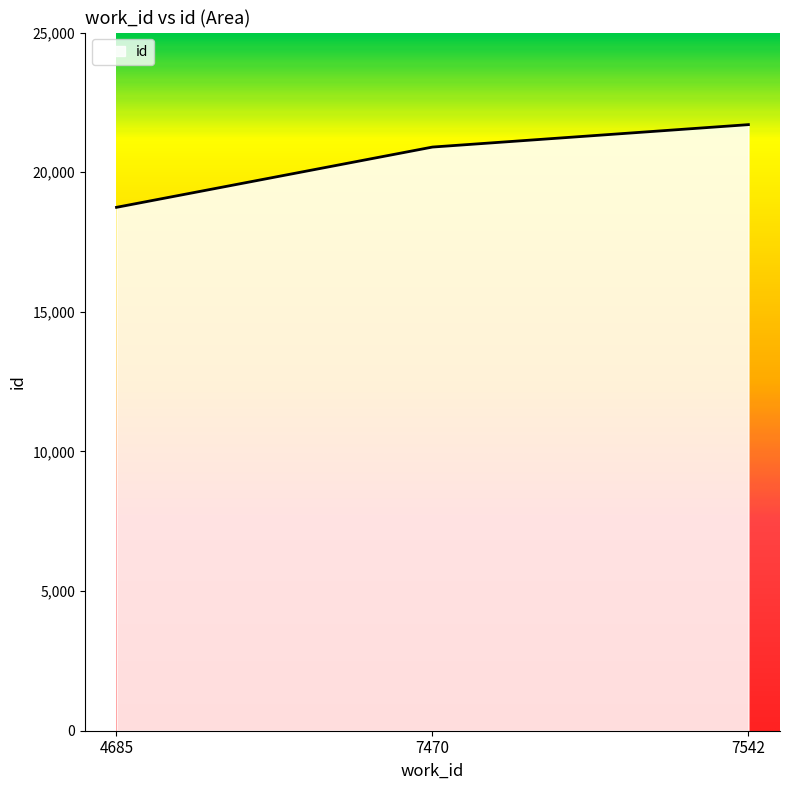

How many distinct data groups are displayed?

1